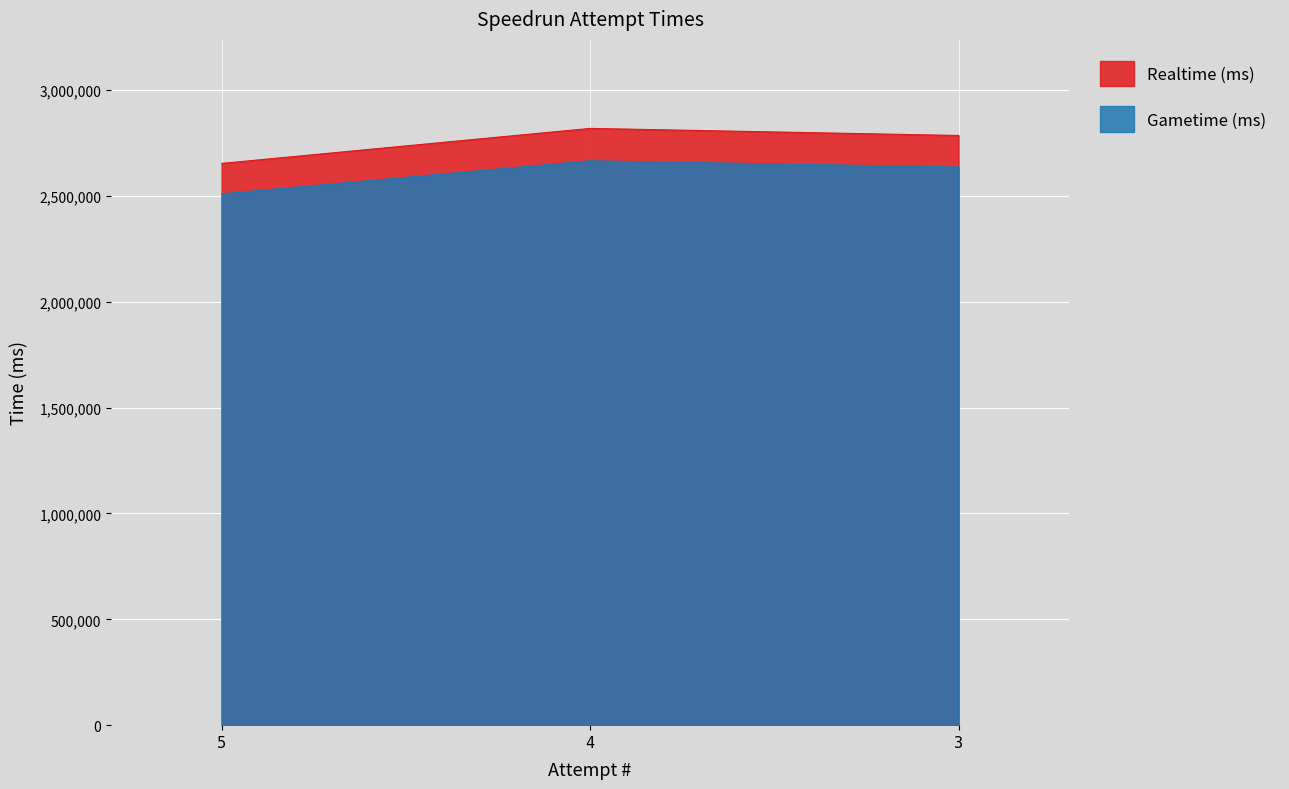

Rank the series by their maximum value, from lowest to highest.

Gametime (ms), Realtime (ms)